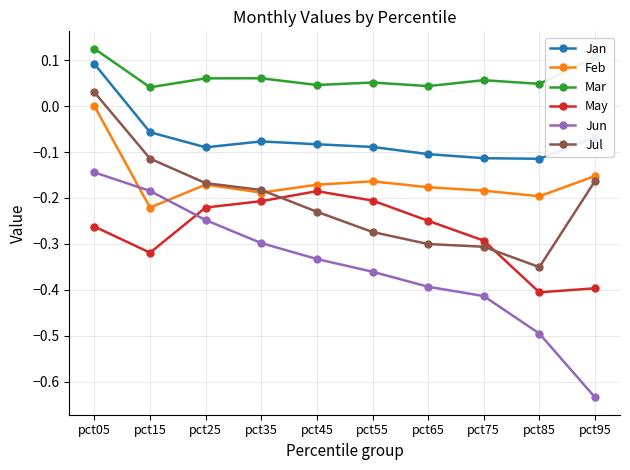

Which series changed the most between pct15 and pct25?

May